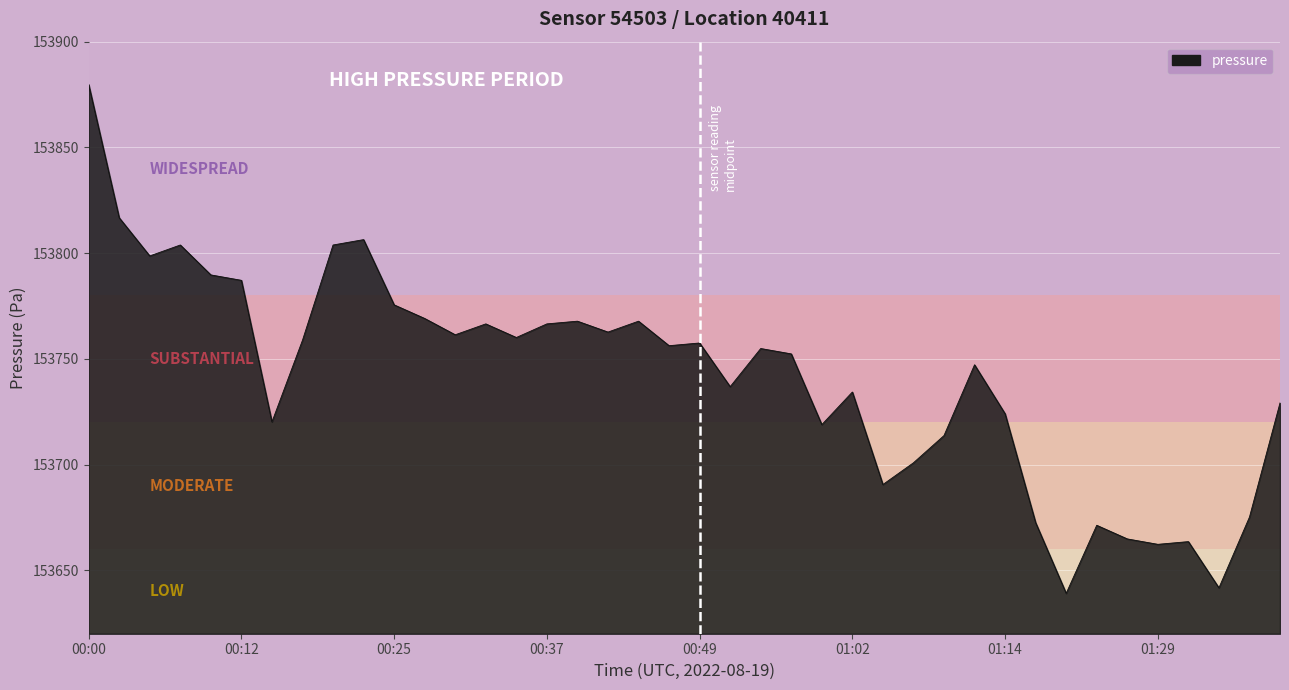

What is the greatest value displayed?

153879.8